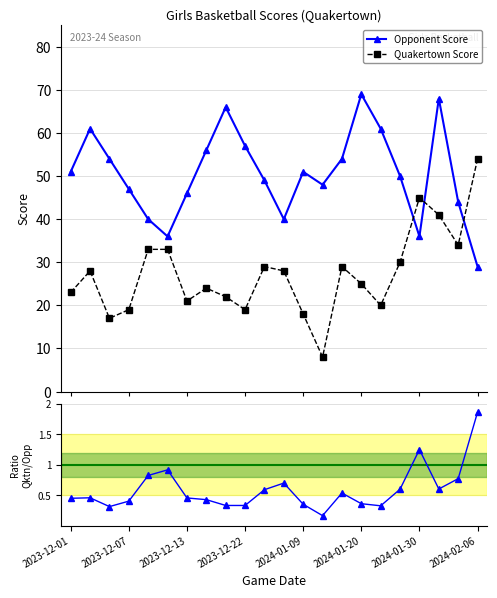

True or false: Opponent Score and Quakertown Score cross at least once.

True